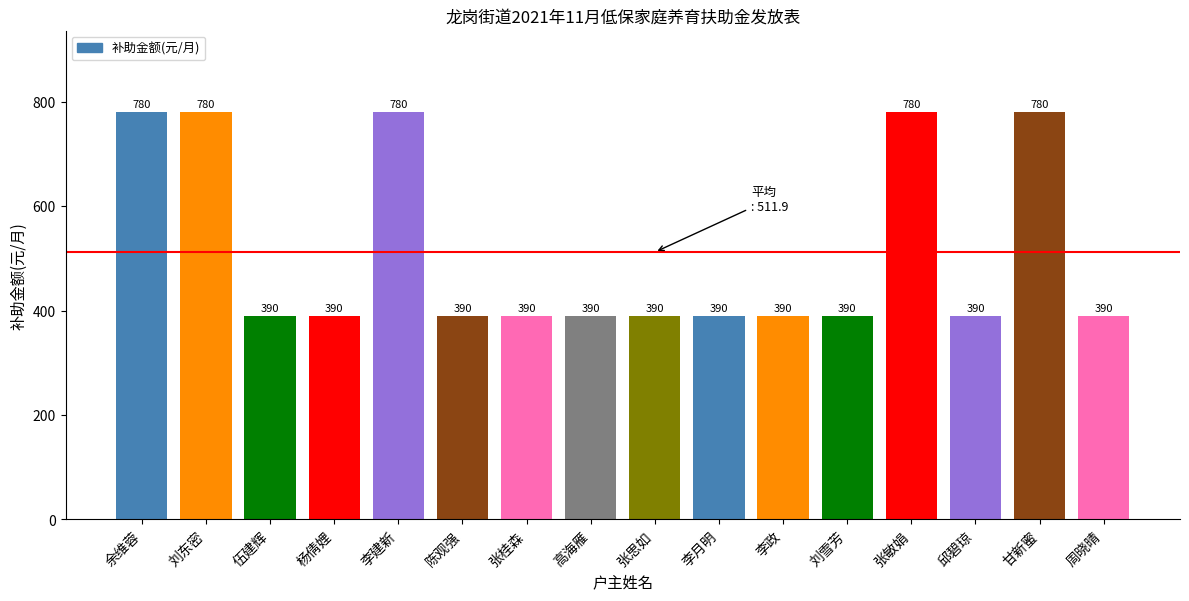

Reading left to right, what are all the values shown in this chart?

余维蓉=780	刘东密=780	伍建辉=390	杨倩娌=390	李建新=780	陈观强=390	张桂森=390	高海雁=390	张思如=390	李月明=390	李政=390	刘雪芳=390	张敏娟=780	邱碧琼=390	甘新蜜=780	周晓晴=390